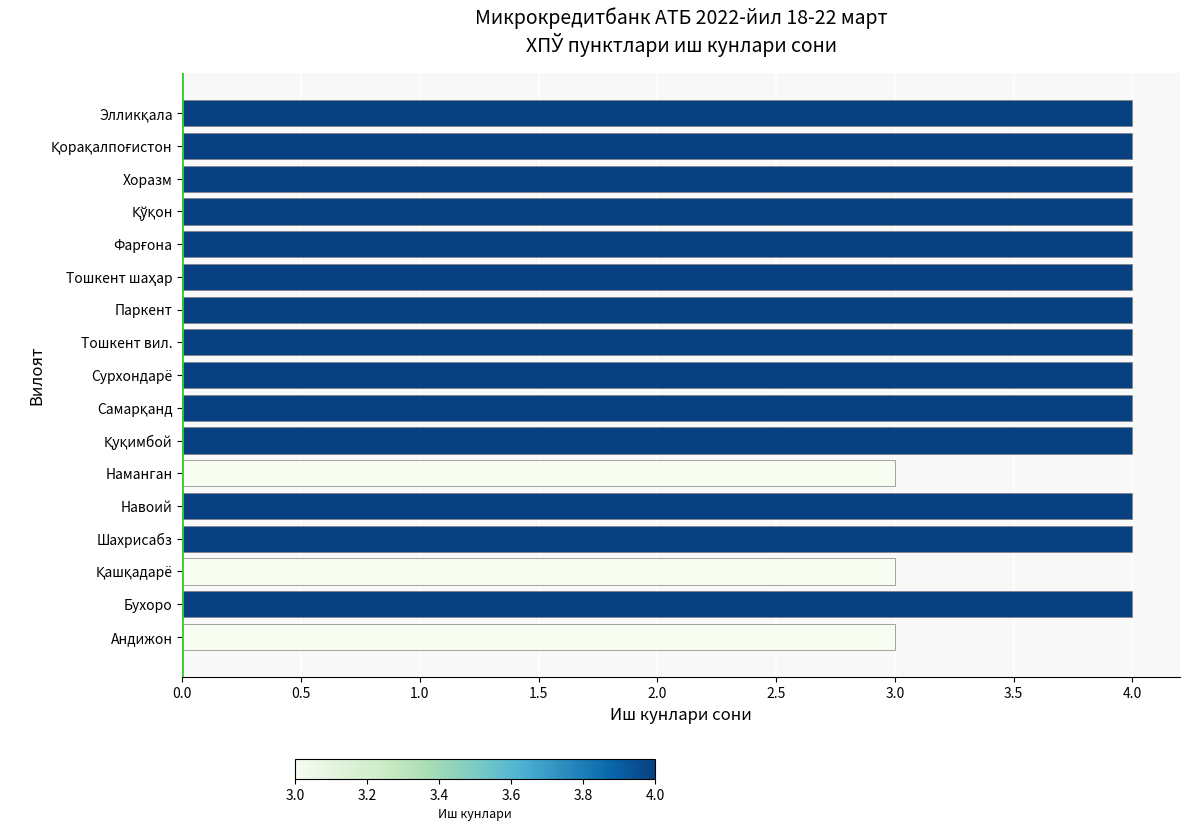

What is the sum of all values?

65